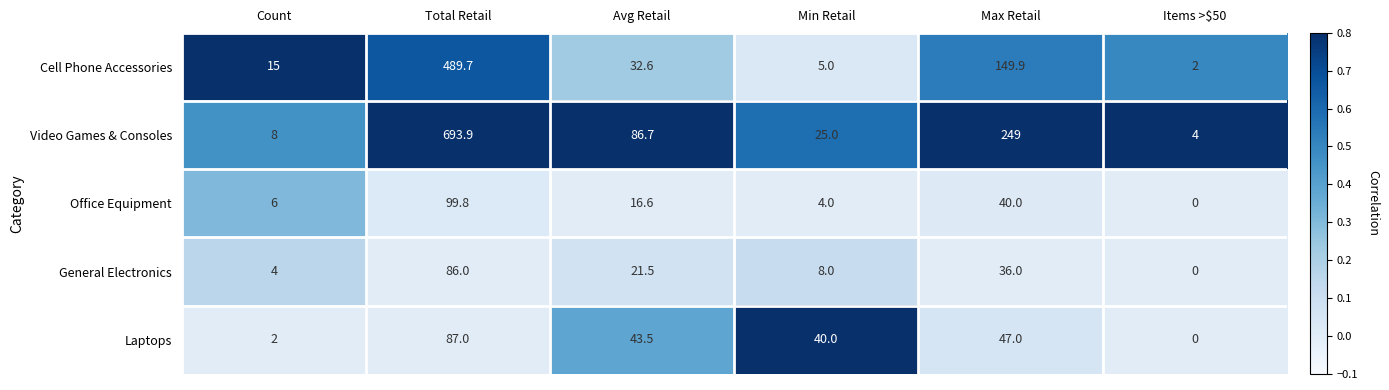

Which category has the highest value across all series?

Total Retail